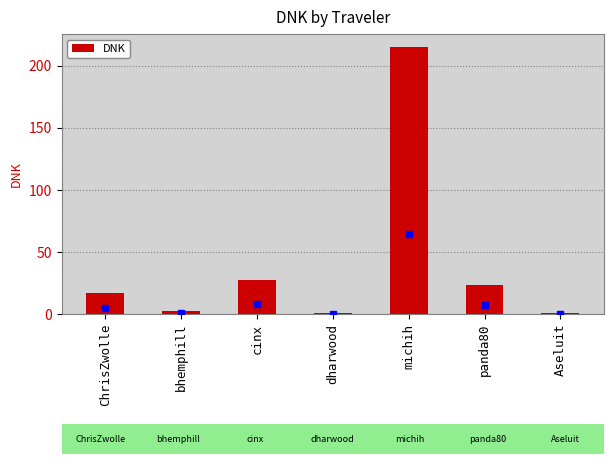

Is it true that the value at ChrisZwolle is 16.7?

True